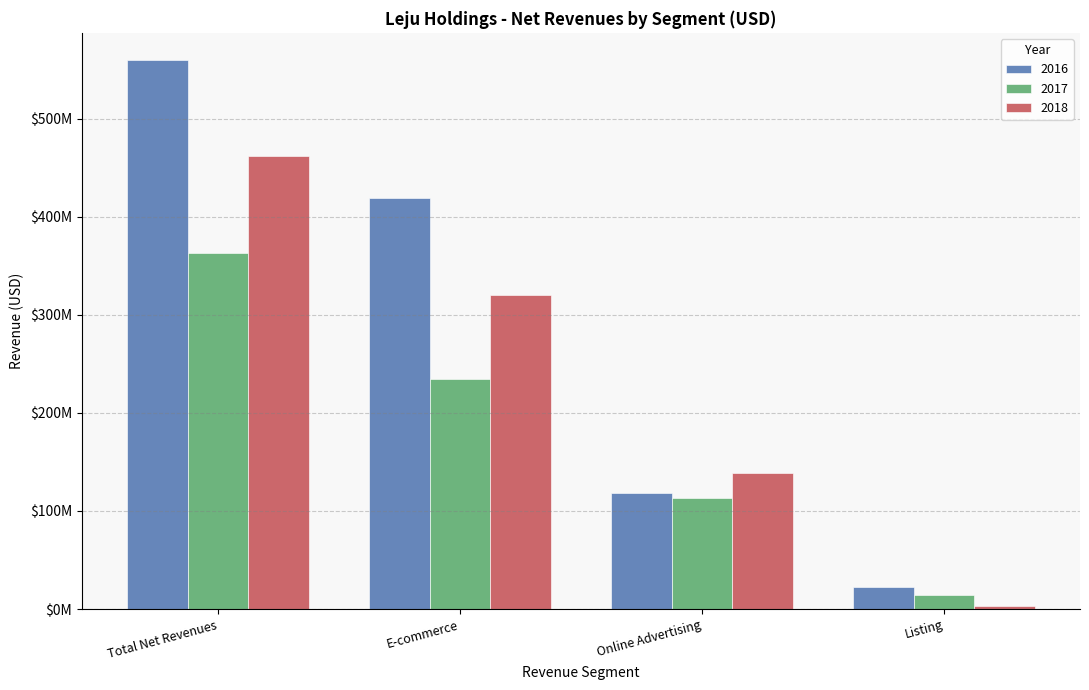

Rank the categories by 2018 value from lowest to highest.

Listing, Online Advertising, E-commerce, Total Net Revenues